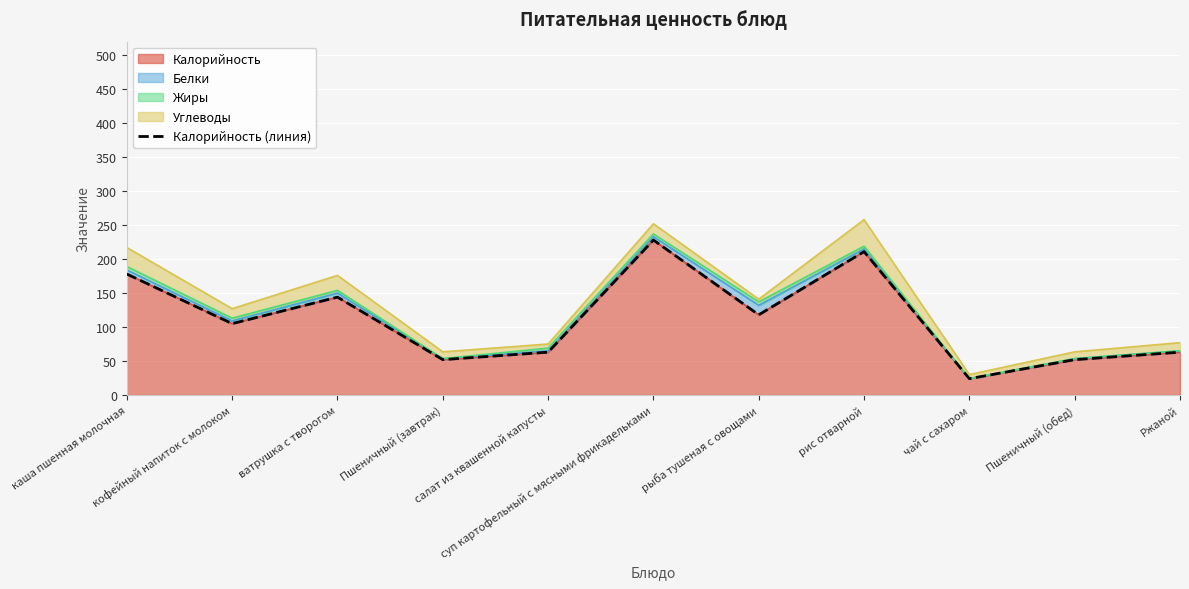

The value at Пшеничный (обед) is 77. True or false?

False